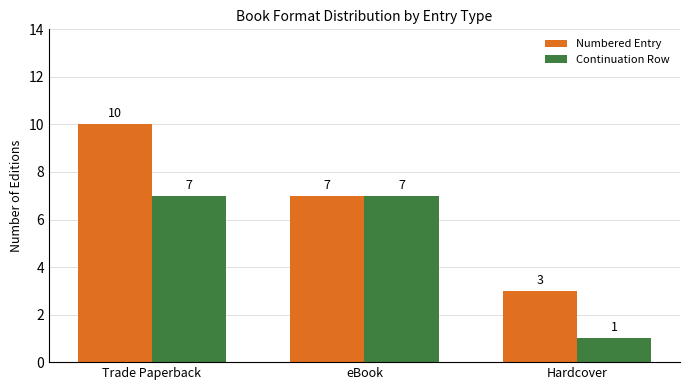

Is it true that Numbered Entry equals 6 at Trade Paperback?

False